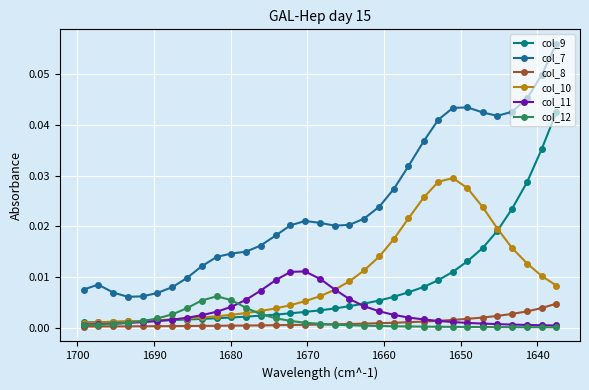

Reading left to right, transcribe all the data shown in this chart.

col_9: 0.0	0.0	0.0	0.0	0.0	0.0	0.0	0.0	0.0	0.0	0.0	0.0	0.0	0.0	0.0	0.0	0.0	0.0	0.0	0.0	0.0	0.0	0.0	0.0	0.0	0.0	0.0	0.0	0.0	0.0	0.0	0.0	0.0
col_7: 0.0	0.0	0.0	0.0	0.0	0.0	0.0	0.0	0.0	0.0	0.0	0.0	0.0	0.0	0.0	0.0	0.0	0.0	0.0	0.0	0.0	0.0	0.0	0.0	0.0	0.0	0.0	0.0	0.0	0.0	0.0	0.0	0.1
col_8: 0.0	0.0	0.0	0.0	0.0	0.0	0.0	0.0	0.0	0.0	0.0	0.0	0.0	0.0	0.0	0.0	0.0	0.0	0.0	0.0	0.0	0.0	0.0	0.0	0.0	0.0	0.0	0.0	0.0	0.0	0.0	0.0	0.0
col_10: 0.0	0.0	0.0	0.0	0.0	0.0	0.0	0.0	0.0	0.0	0.0	0.0	0.0	0.0	0.0	0.0	0.0	0.0	0.0	0.0	0.0	0.0	0.0	0.0	0.0	0.0	0.0	0.0	0.0	0.0	0.0	0.0	0.0
col_11: 0.0	0.0	0.0	0.0	0.0	0.0	0.0	0.0	0.0	0.0	0.0	0.0	0.0	0.0	0.0	0.0	0.0	0.0	0.0	0.0	0.0	0.0	0.0	0.0	0.0	0.0	0.0	0.0	0.0	0.0	0.0	0.0	0.0
col_12: 0.0	0.0	0.0	0.0	0.0	0.0	0.0	0.0	0.0	0.0	0.0	0.0	0.0	0.0	0.0	0.0	0.0	0.0	0.0	0.0	0.0	0.0	0.0	0.0	0.0	0.0	0.0	0.0	0.0	0.0	0.0	0.0	0.0